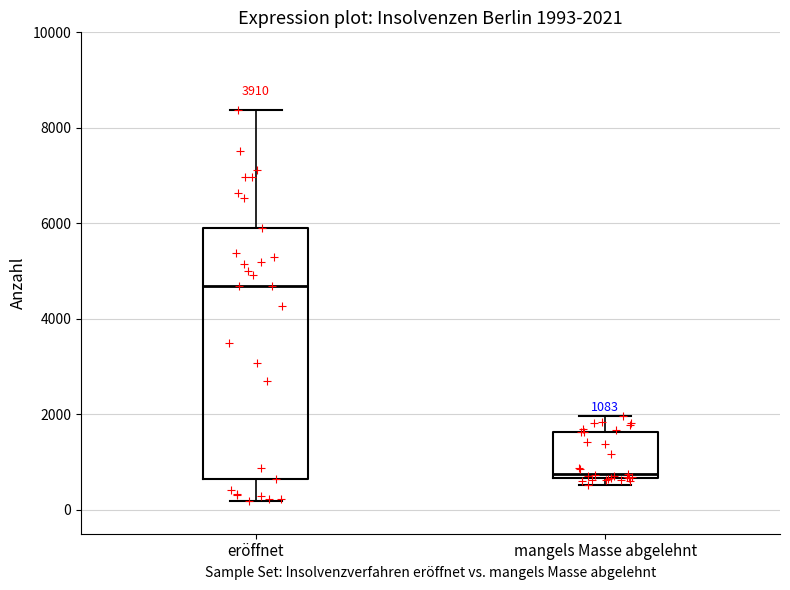

Which box's median line is the highest?

eröffnet